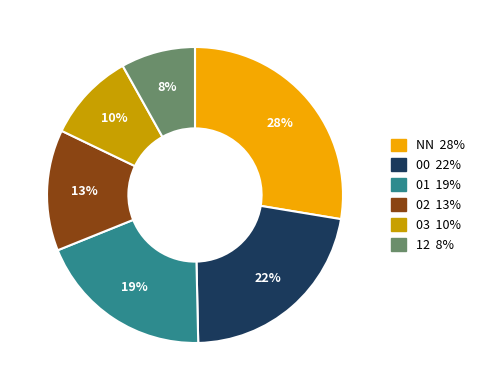

Which has a higher value, 02 or NN?

NN